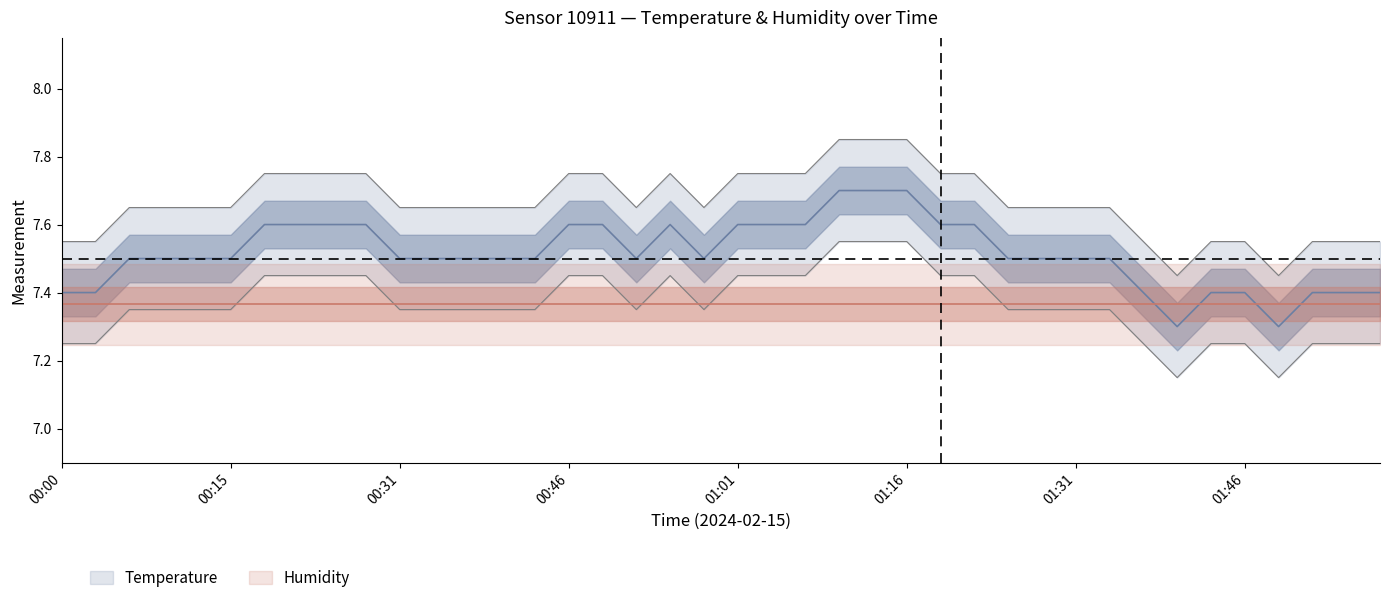

What is the sum of all values?

306.6